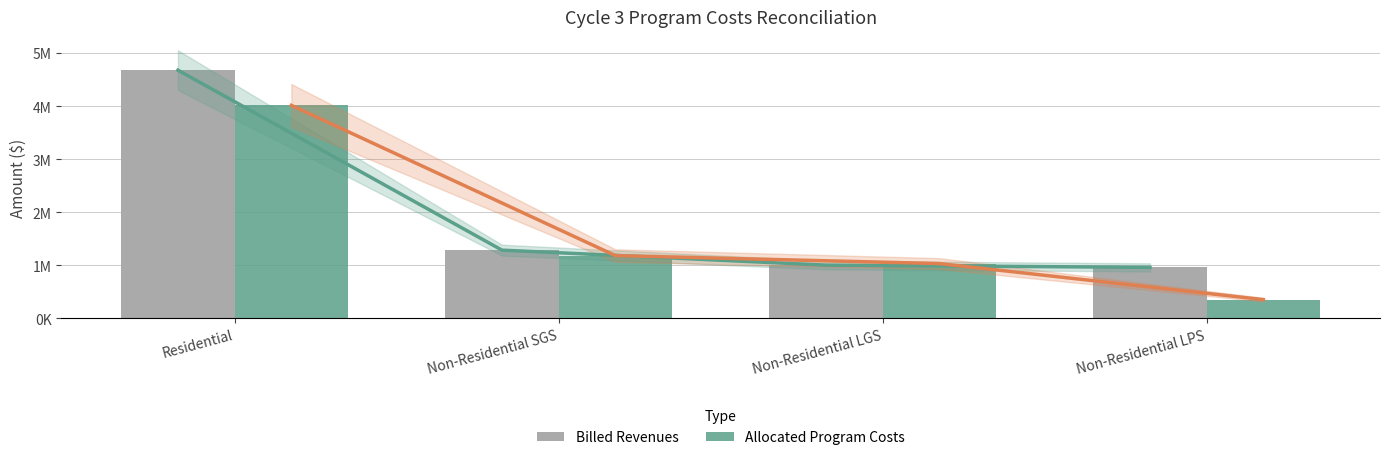

What is the approximate value of Billed Revenues at Non-Residential LPS?

958613.7